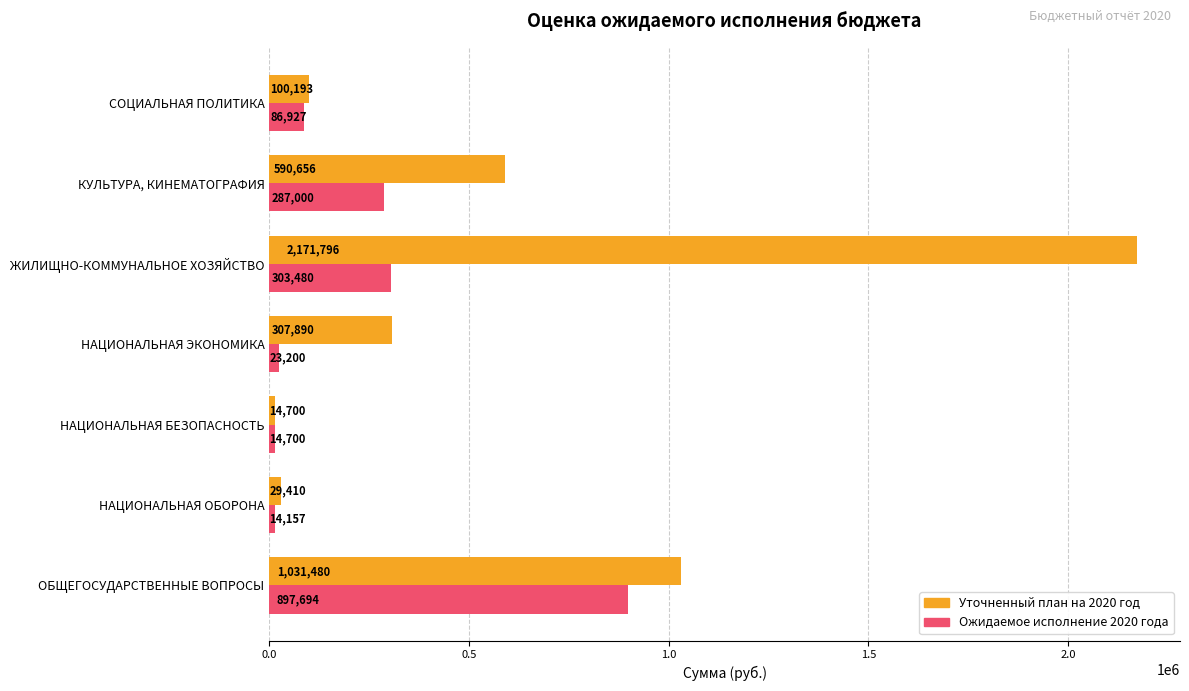

At which category is the sum across all series the highest?

ЖИЛИЩНО-КОММУНАЛЬНОЕ ХОЗЯЙСТВО